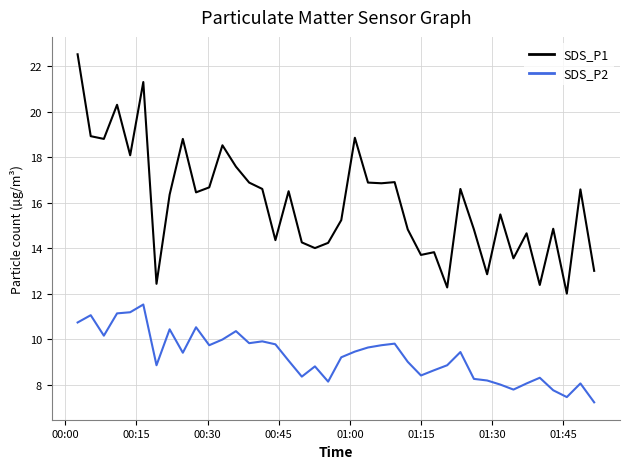

Which series has the largest total across all categories?

SDS_P1